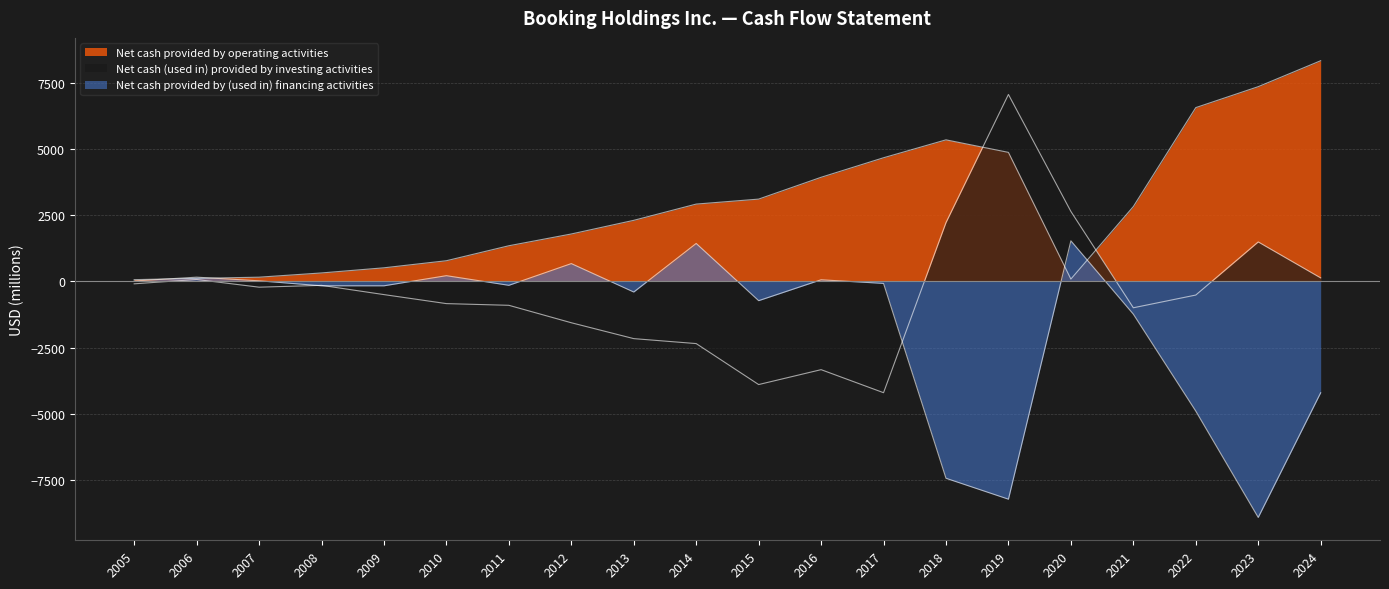

What are all the series names shown in the legend?

Net cash provided by operating activities, Net cash (used in) provided by investing activities, Net cash provided by (used in) financing activities